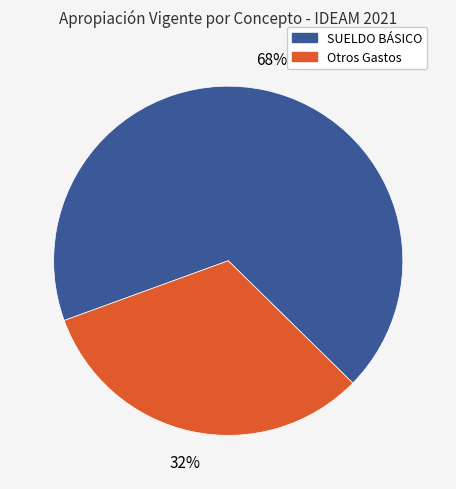

To the nearest percent, what is the difference between the largest and smallest slice percentages?

36%